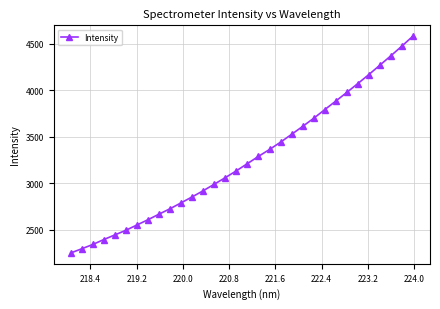

What is the smallest value displayed?

2248.3